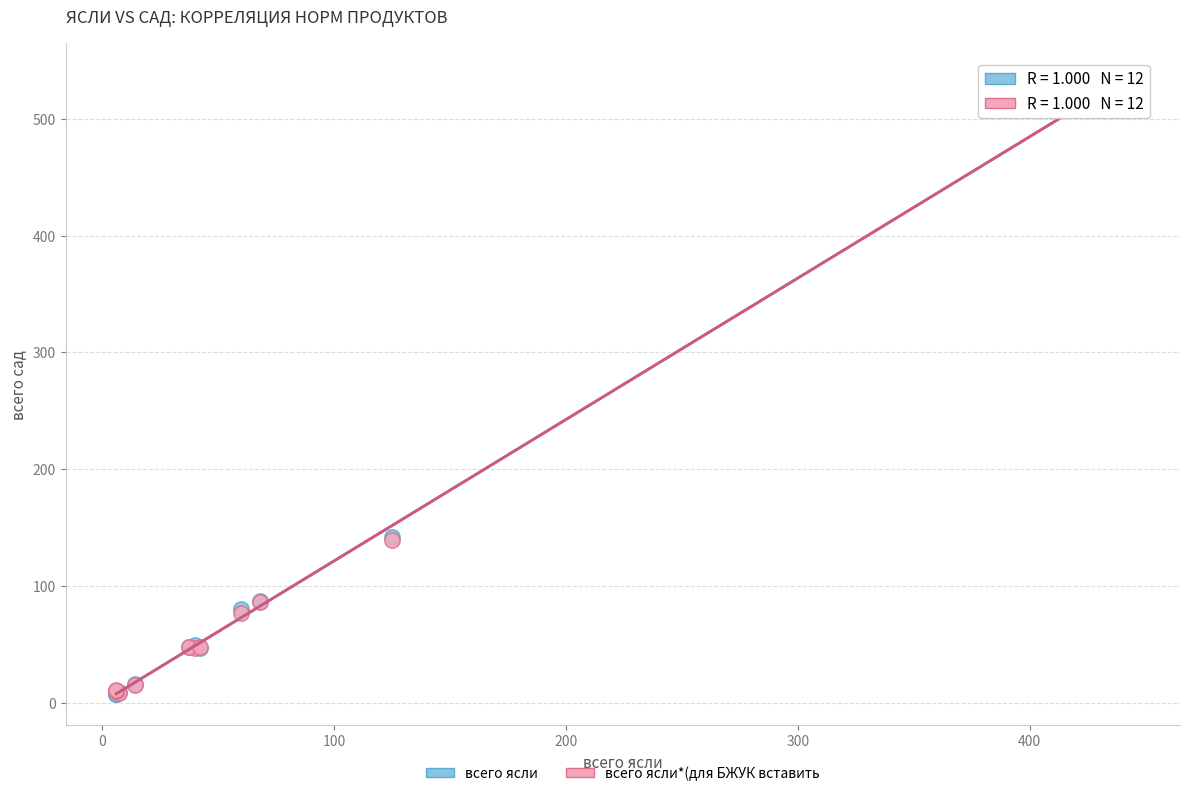

Which series reaches the maximum Y coordinate?

всего ясли